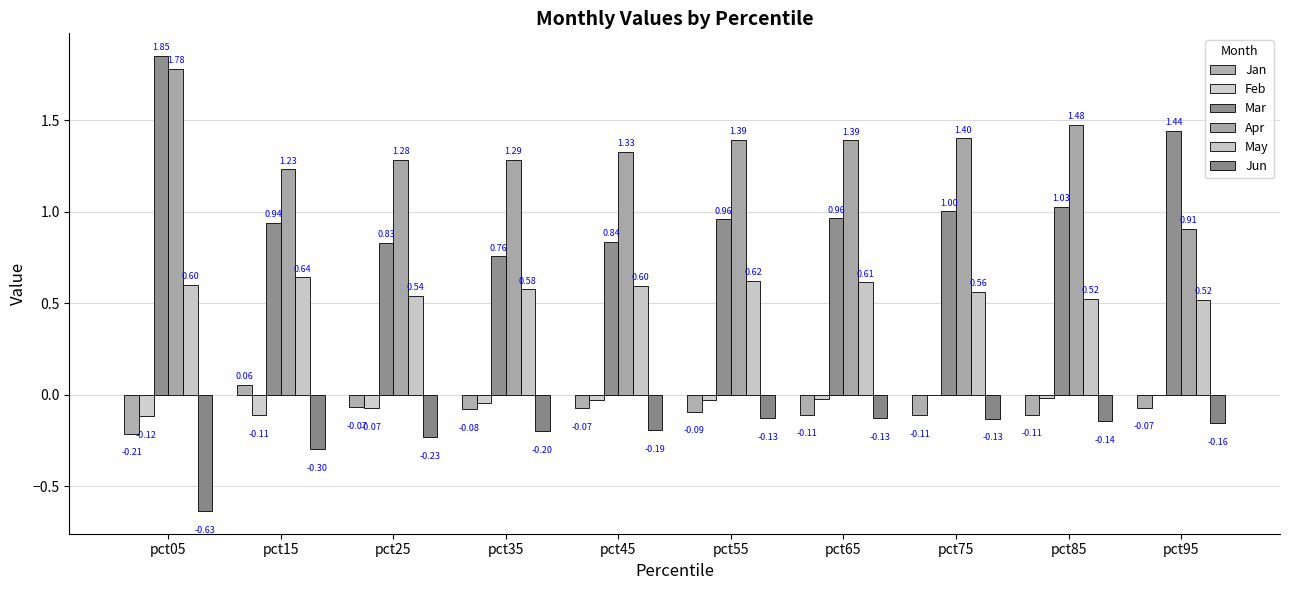

What are all the series names shown in the legend?

Jan, Feb, Mar, Apr, May, Jun